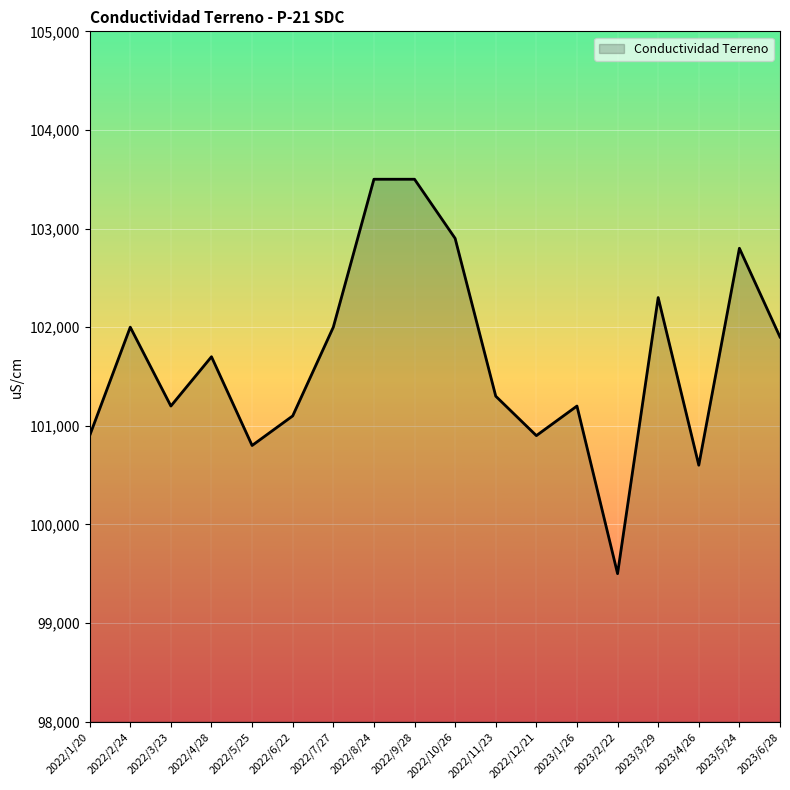

True or false: the data shows 102000 at 2022/2/24.

True